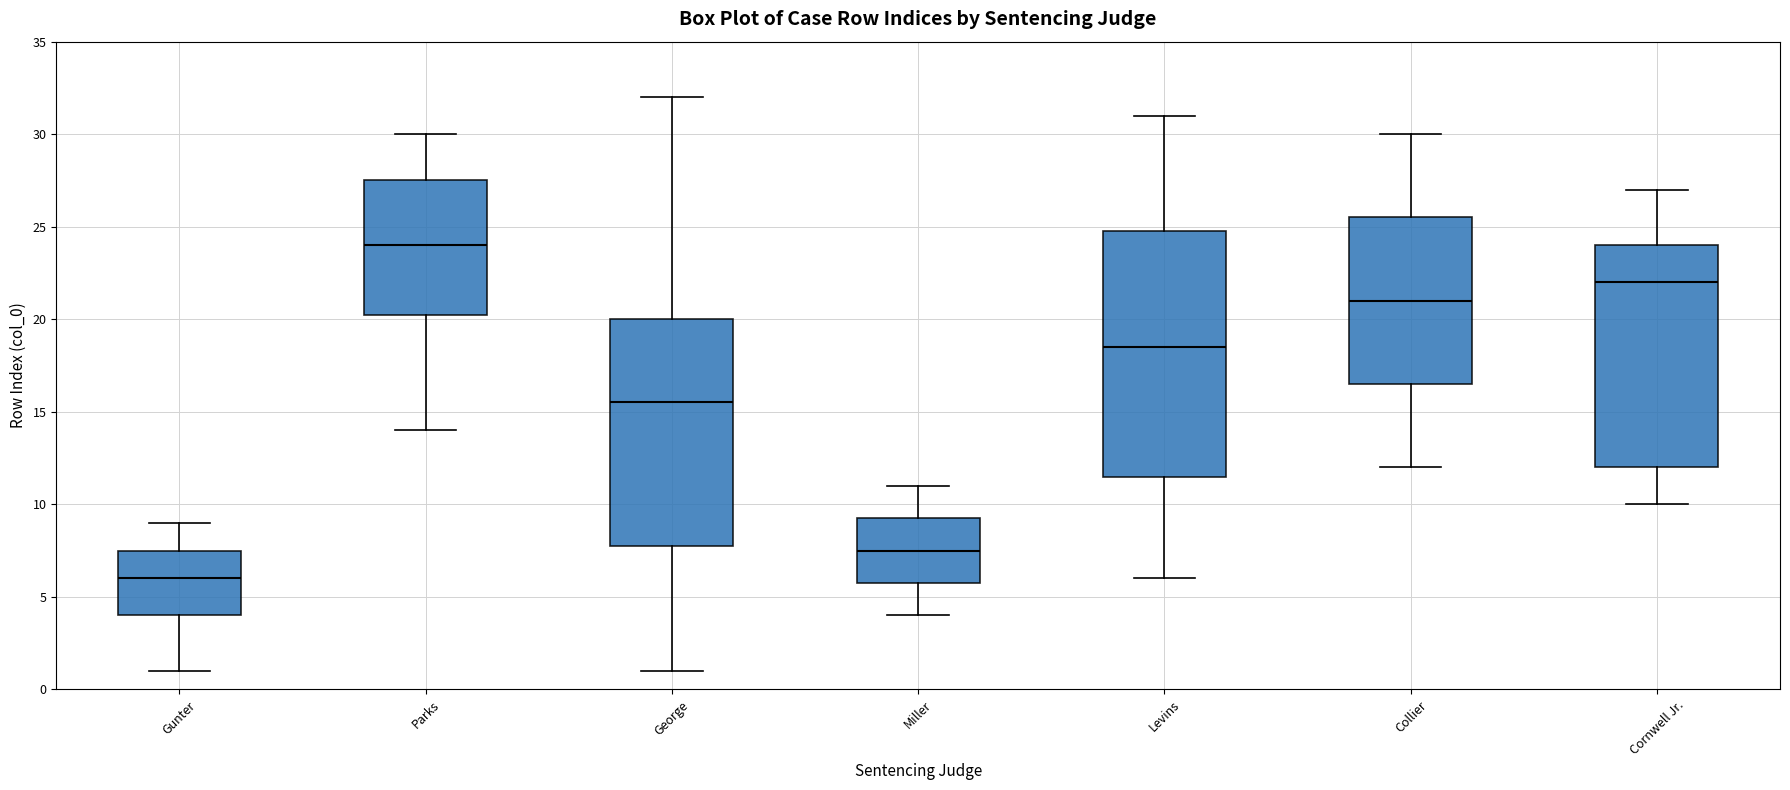

Where is the lower edge of the box for Levins on the y-axis? The values are not printed on the chart, so give them approximately, as read against the axis.

11.5